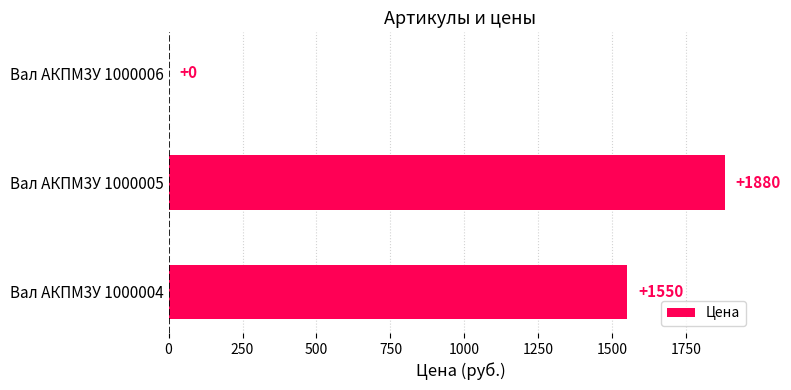

Reading bottom to top, transcribe all the data shown in this chart.

Вал АКПМ3У 1000004=1550	Вал АКПМ3У 1000005=1880	Вал АКПМ3У 1000006=0